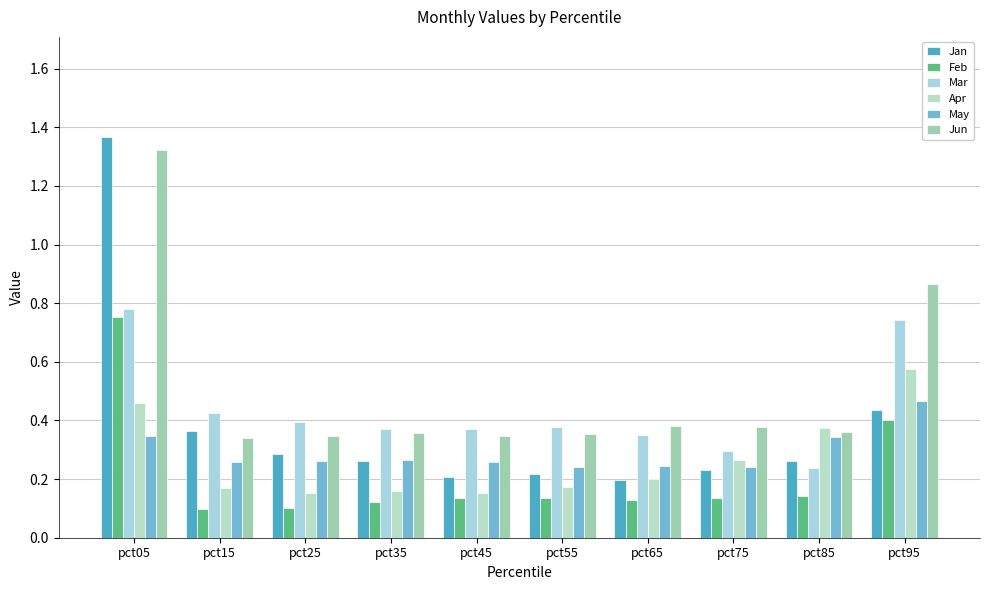

Which series has the largest total across all categories?

Jun